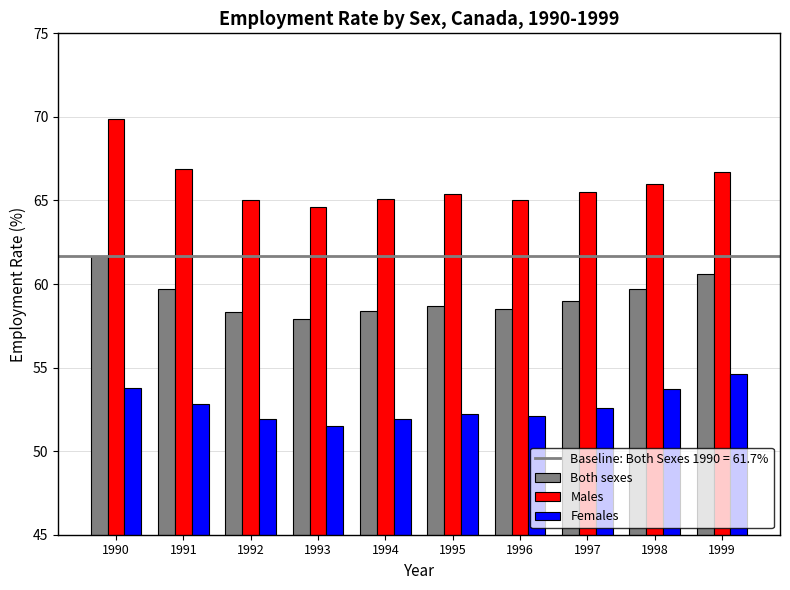

What is the smallest value displayed?

51.5